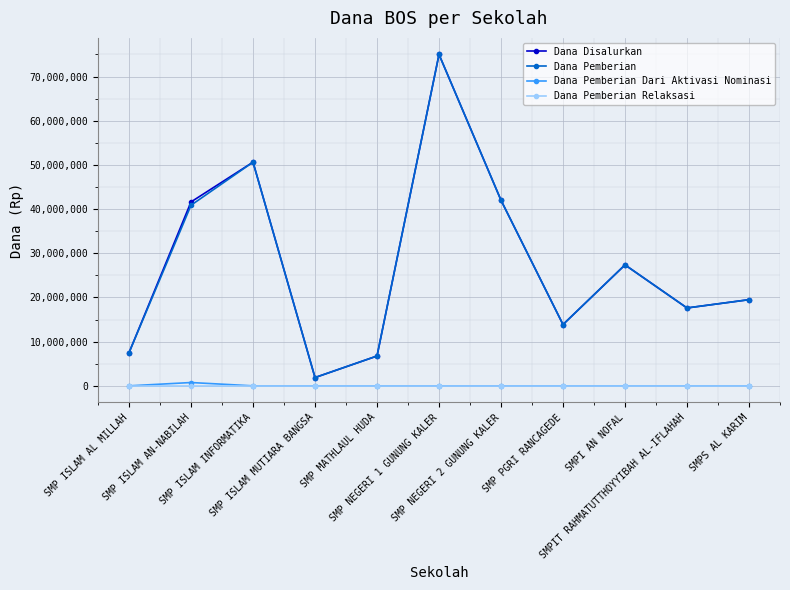

True or false: Dana Pemberian Relaksasi and Dana Pemberian intersect in this chart.

False